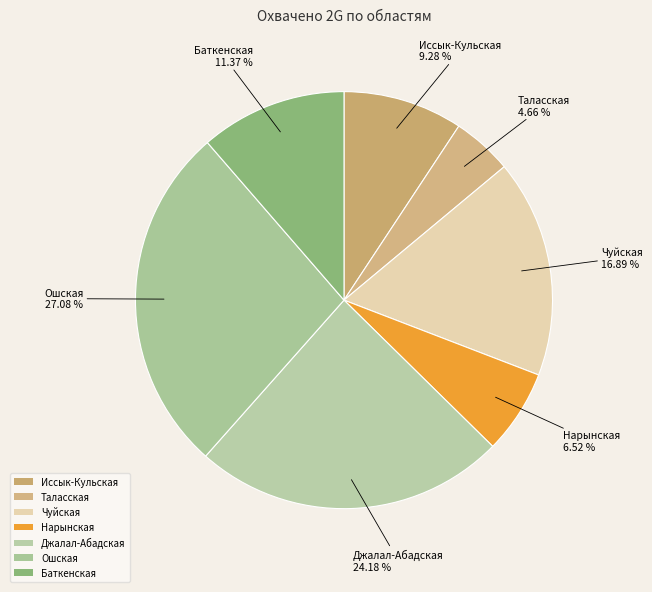

What percentage is NOT represented by Ошская?

72.9%